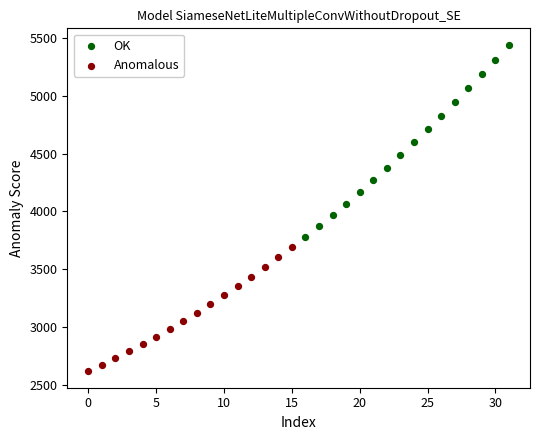

Which series has the widest spread of Y values?

OK